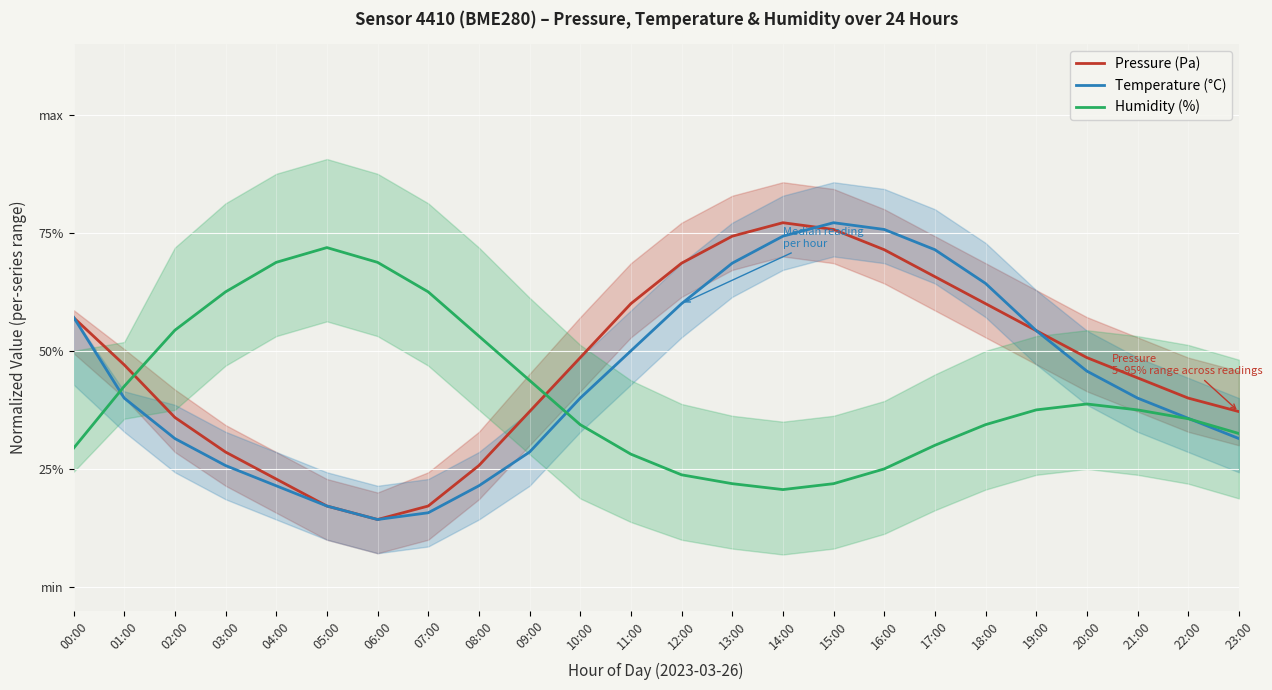

True or false: Pressure (Pa) has more than 2 points higher than both neighbors.

False